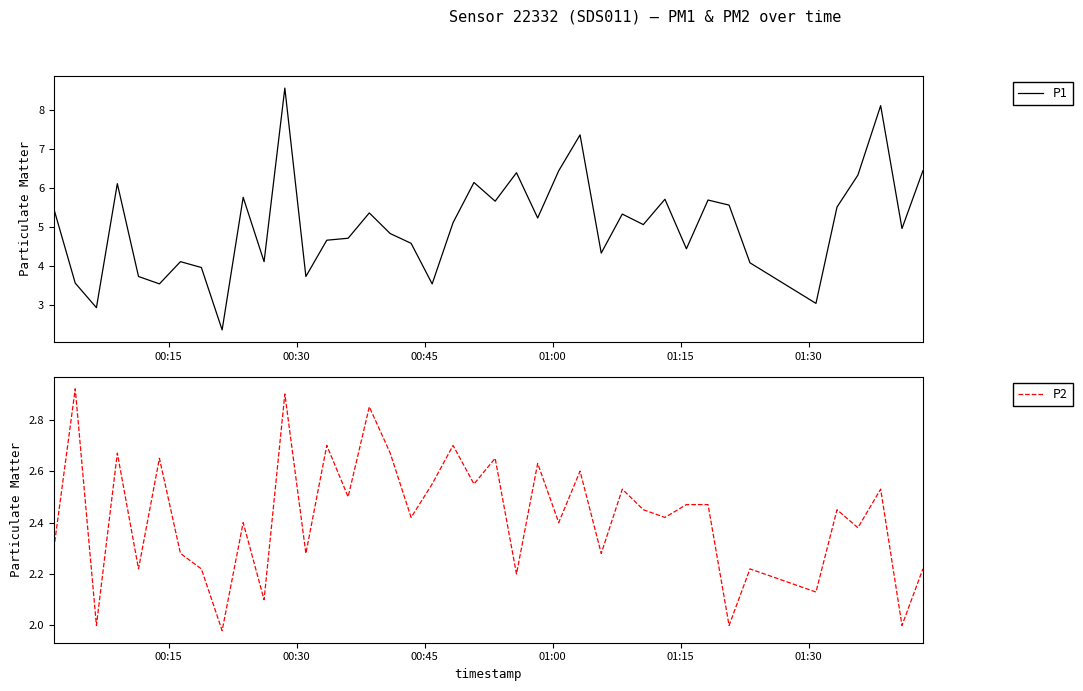

List the series in order of their overall mean, lowest first.

P2, P1